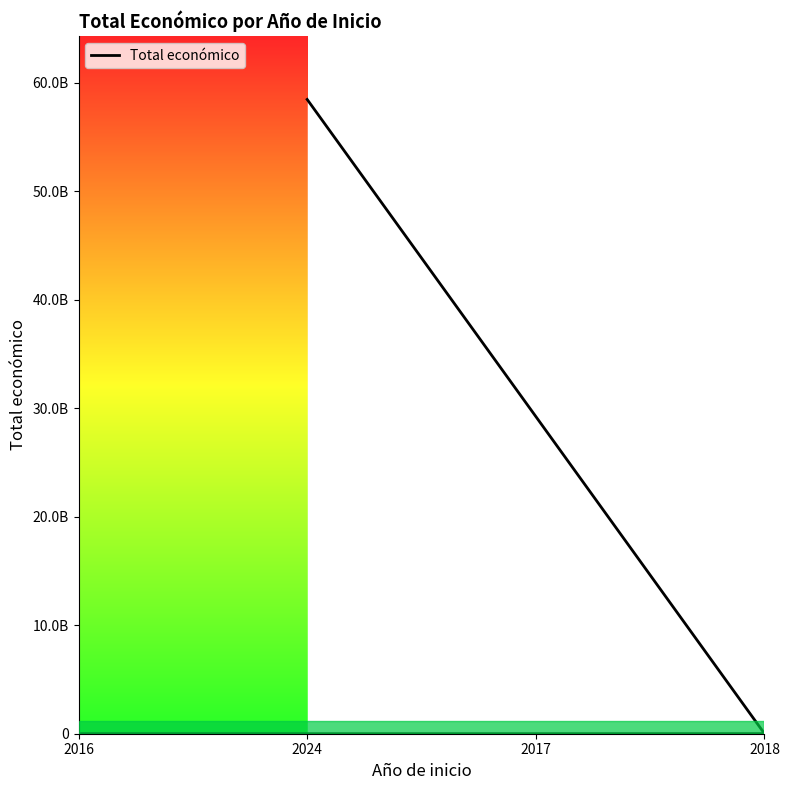

Which has a higher value, 2024 or 2016?

2024